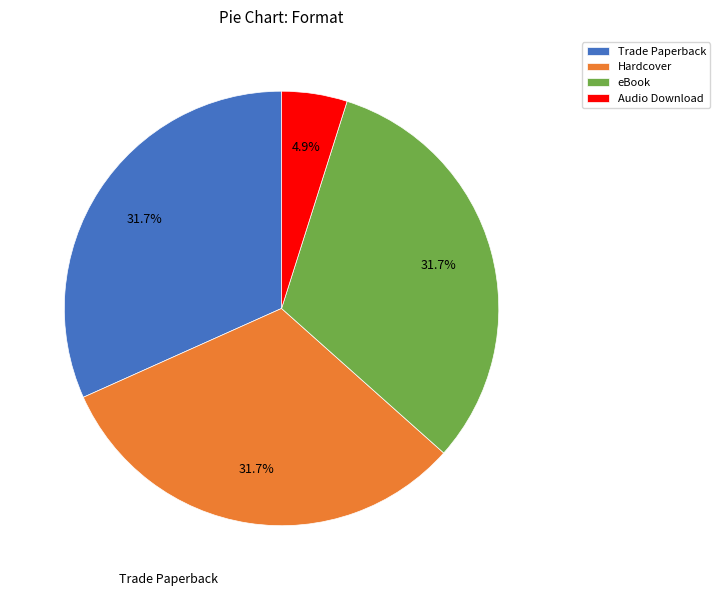

What is the smallest slice in the pie chart?

Audio Download